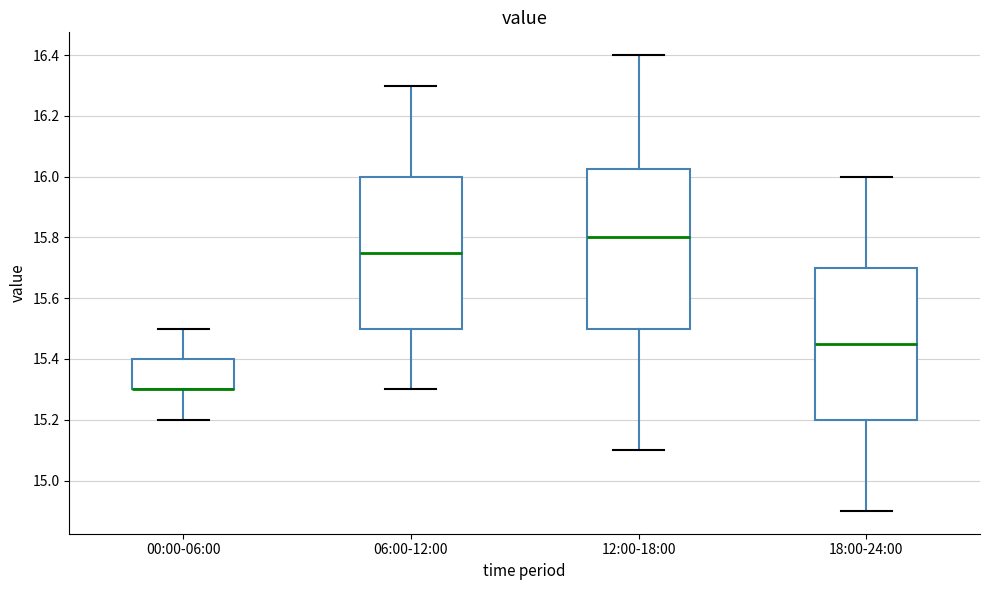

Reading left to right, read every box against the y-axis: the position of its median line, the range the box covers, and the ends of its whiskers. The values are not printed on the chart, so give them approximately, as read against the axis.

00:00-06:00: median 15.30 (drawn on the box's lower edge), box 15.30 to 15.40, whiskers 15.20 to 15.50
06:00-12:00: median 15.76, box 15.50 to 16.00, whiskers 15.30 to 16.30
12:00-18:00: median 15.80, box 15.50 to 16.02, whiskers 15.10 to 16.40
18:00-24:00: median 15.46, box 15.20 to 15.70, whiskers 14.90 to 16.00